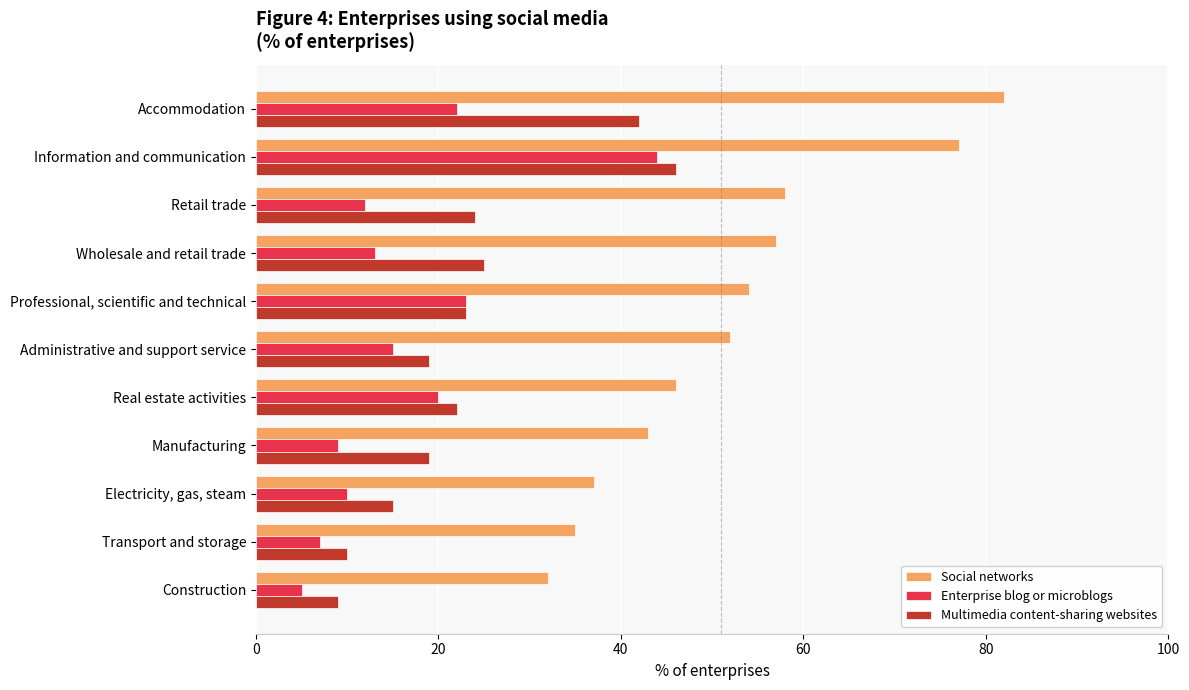

Where is Social networks nearest to the value 57?

Wholesale and retail trade